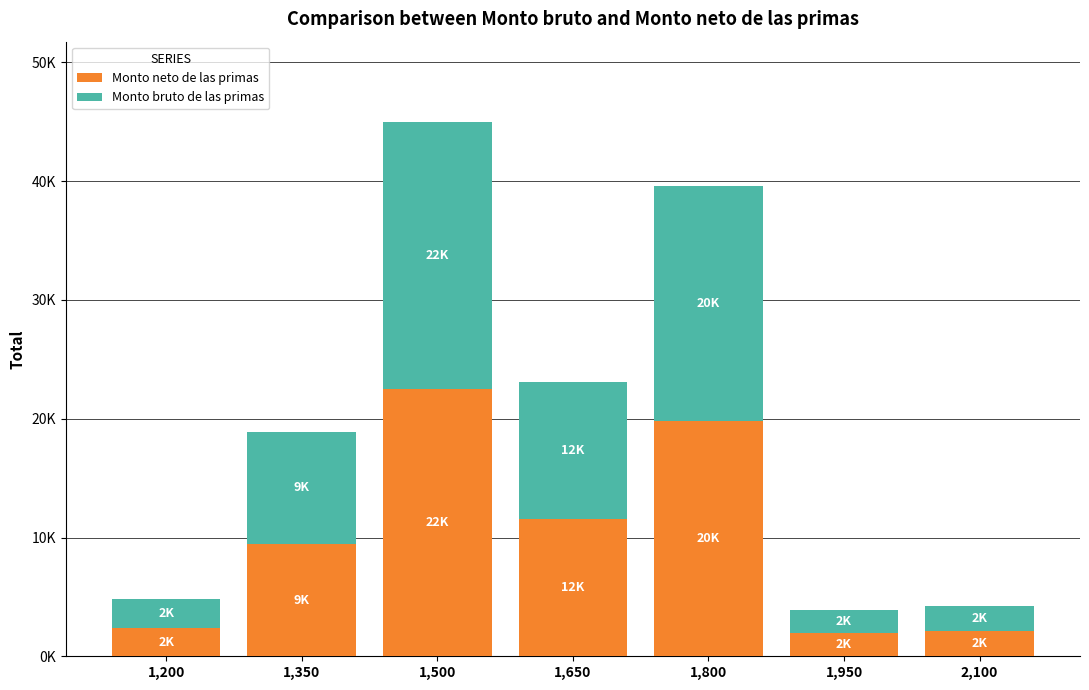

What is the approximate value of Monto bruto de las primas at 2,100?

2100